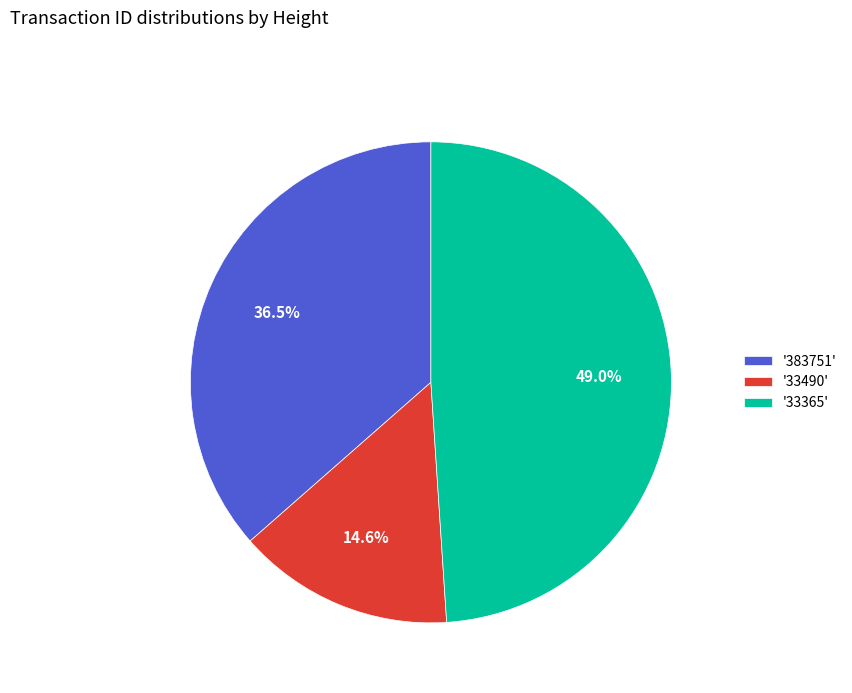

To the nearest percent, what is the average slice percentage?

33%